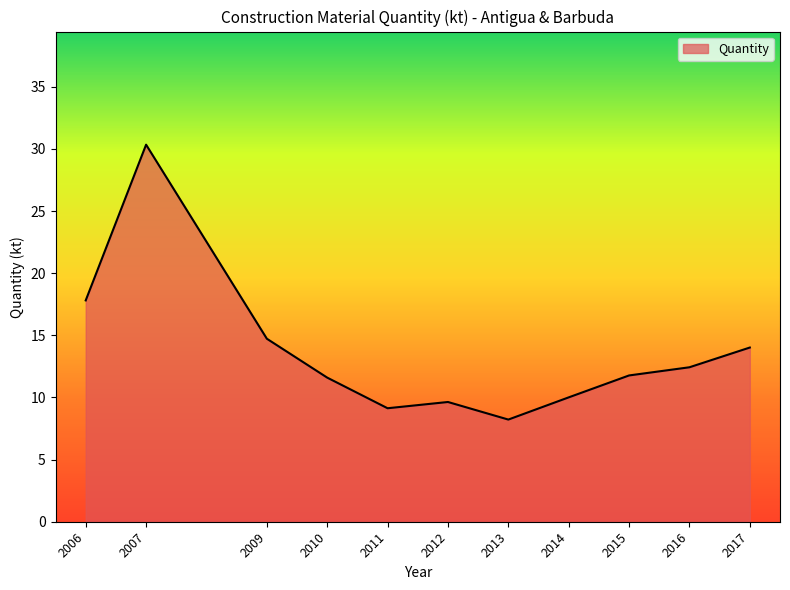

Which category has the highest value across all series?

2007